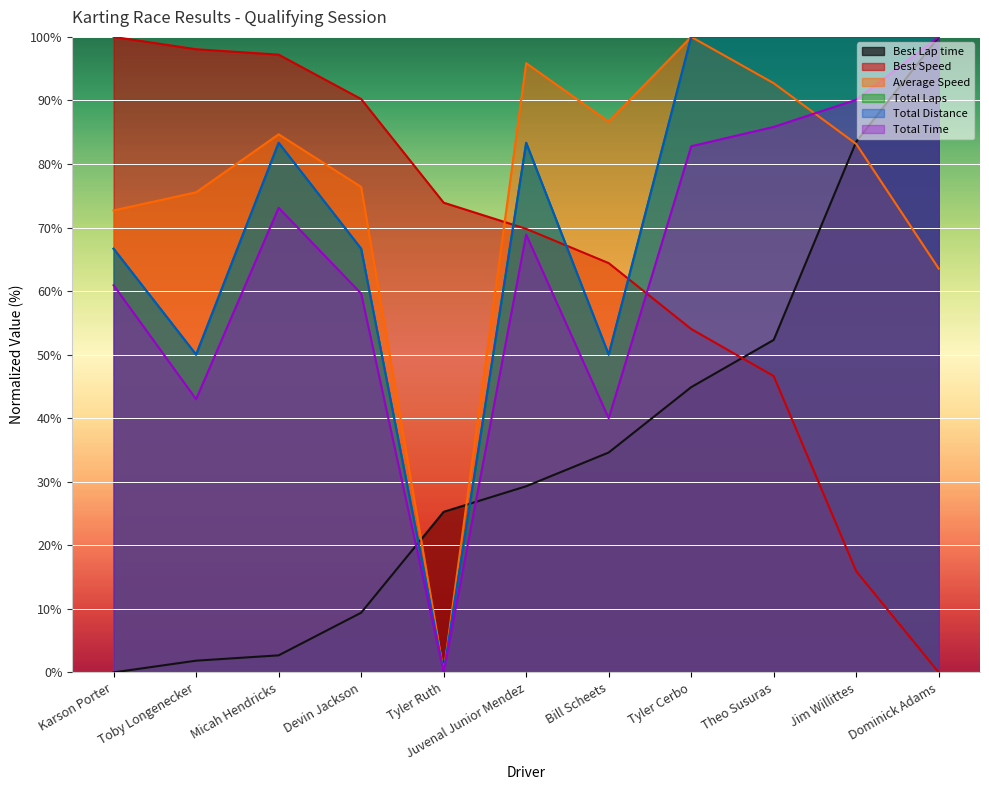

At which label does Average Speed first exceed 83?

Micah Hendricks